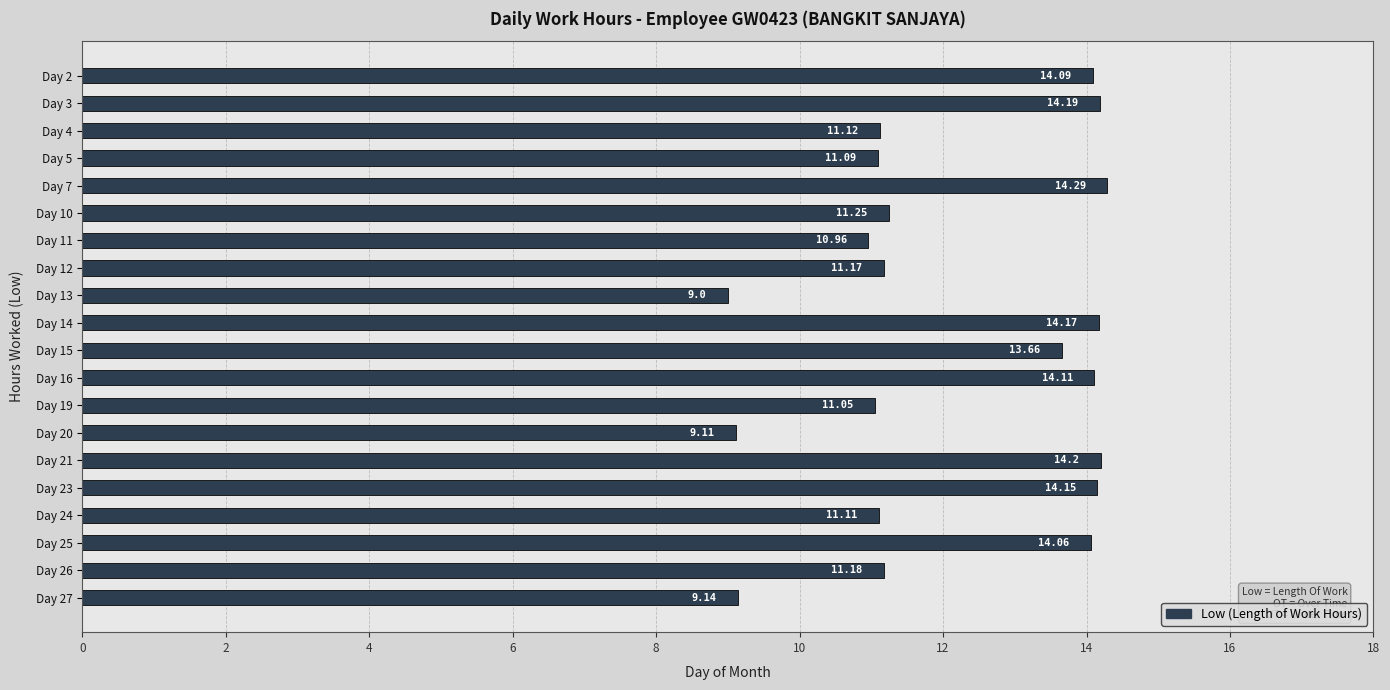

What is the sum of the values at Day 20 and Day 2?

23.2